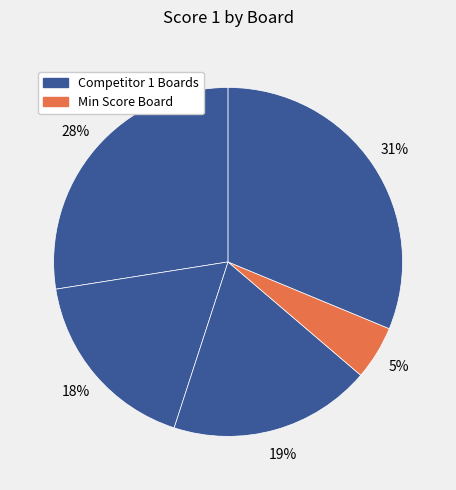

Count the number of slices in the pie.

5